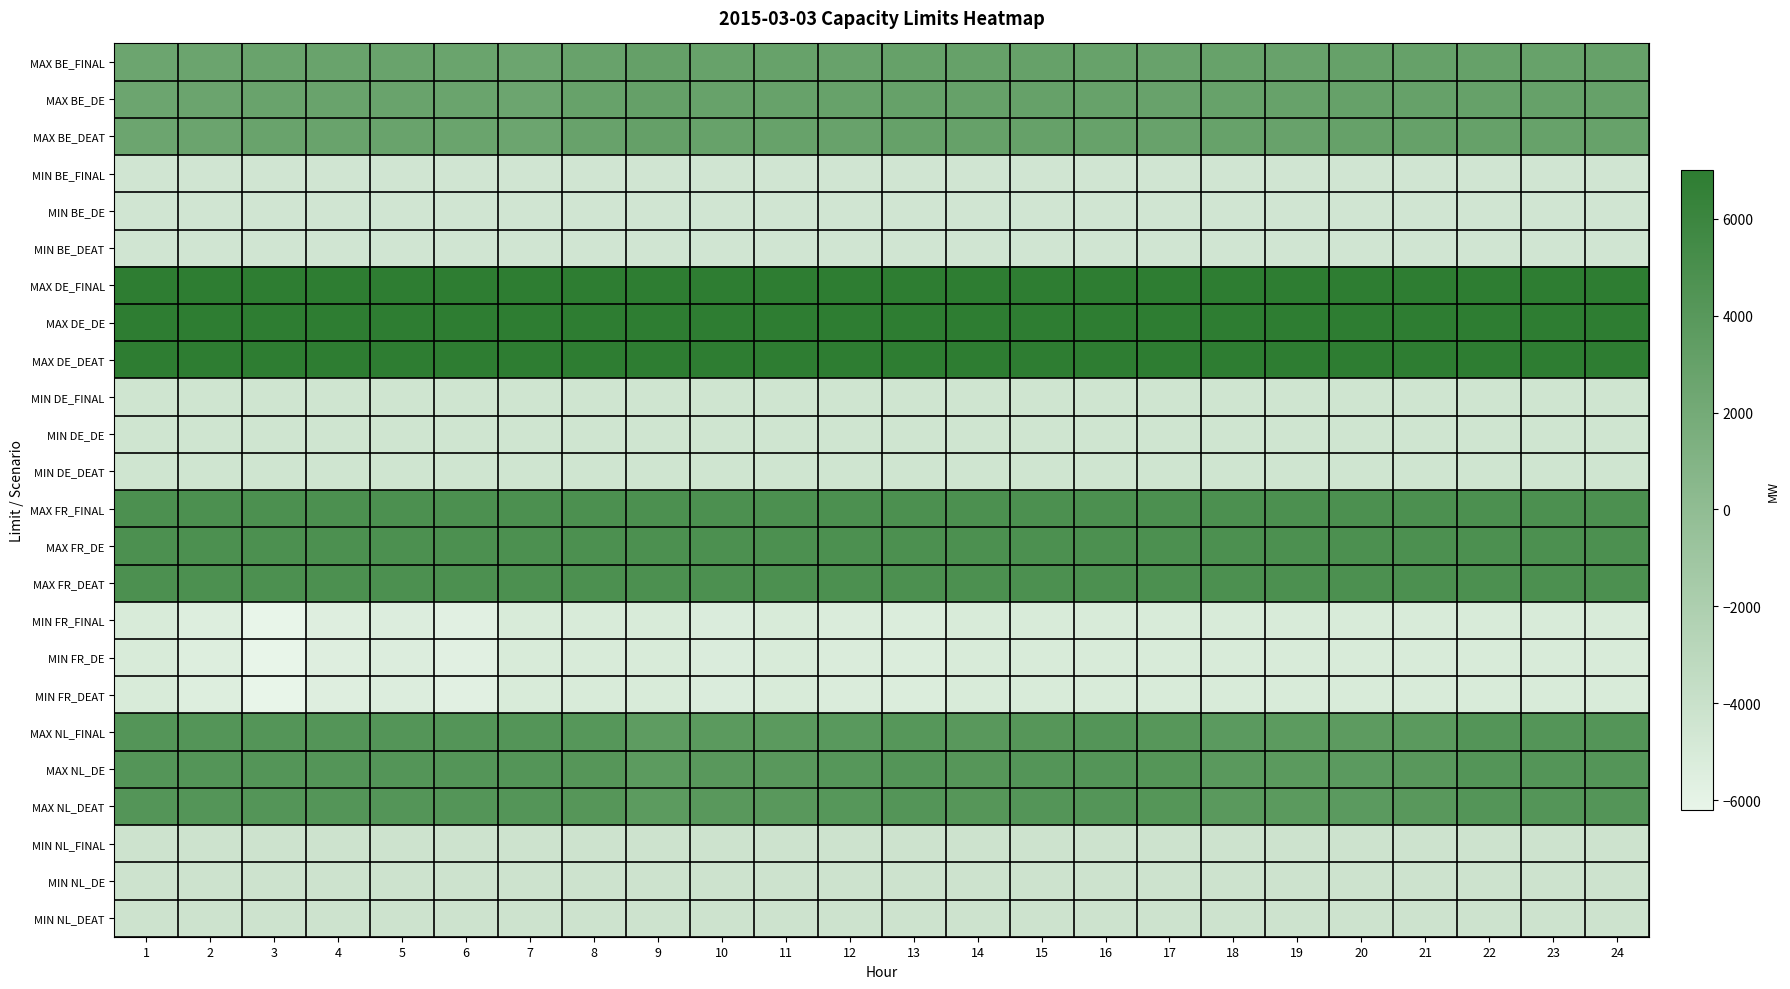

Which label corresponds to the largest value in the chart?

1